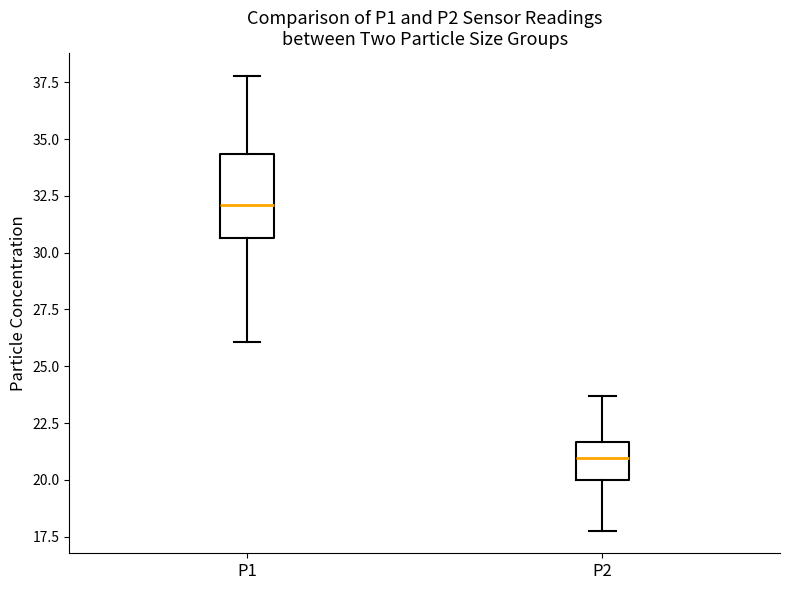

Reading left to right, read every box against the y-axis: the position of its median line, the range the box covers, and the ends of its whiskers. The values are not printed on the chart, so give them approximately, as read against the axis.

P1: median 32.0, box 30.5 to 34.5, whiskers 26.0 to 38.0
P2: median 21.0, box 20.0 to 21.5, whiskers 18.0 to 23.5